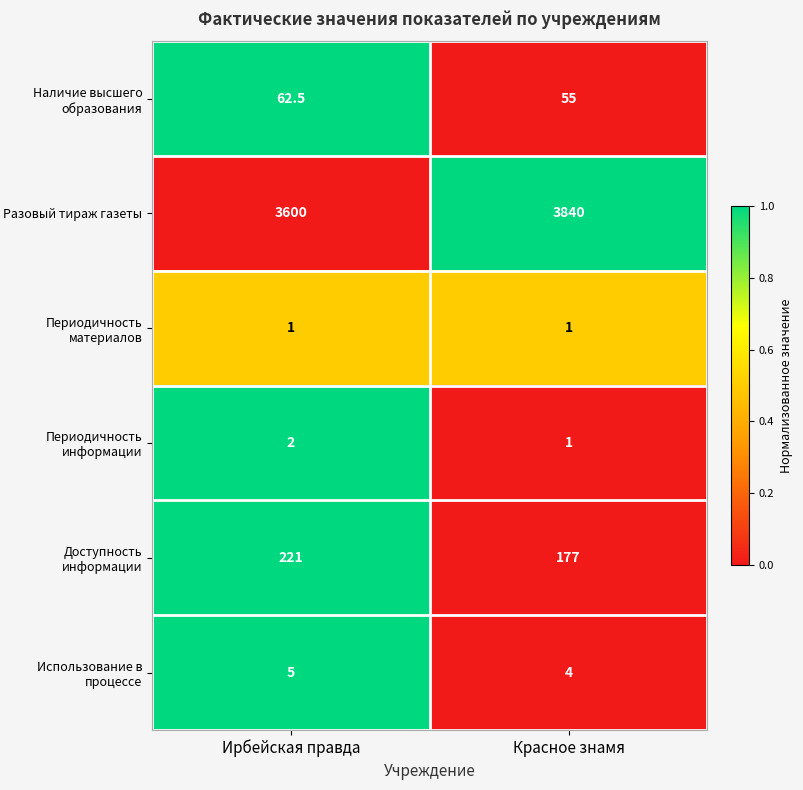

Reading right to left, extract all data points from this chart.

Наличие высшего образования: 55.0	62.5
Разовый тираж газеты: 3840.0	3600.0
Периодичность материалов: 1.0	1.0
Периодичность информации: 1.0	2.0
Доступность информации: 177.0	221.0
Использование в процессе: 4.0	5.0